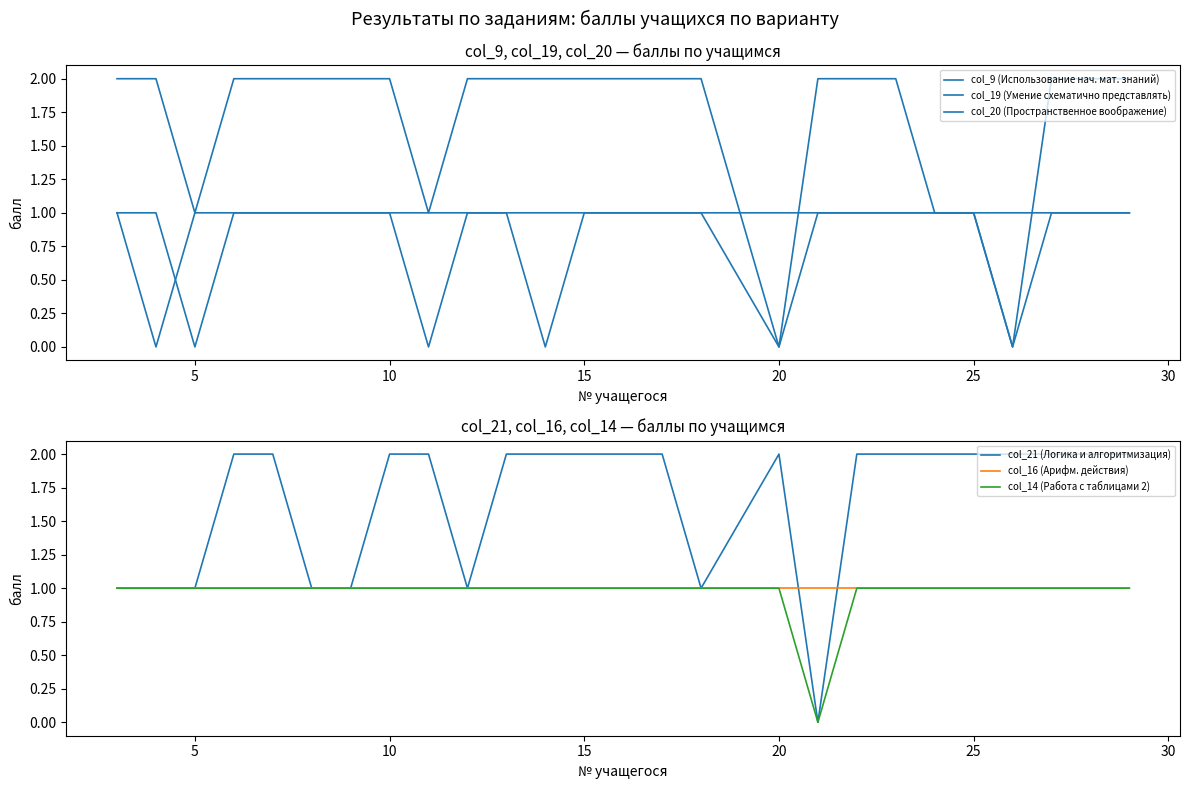

True or false: col_14 (Работа с таблицами 2) and col_20 (Пространственное воображение) cross at least once.

True